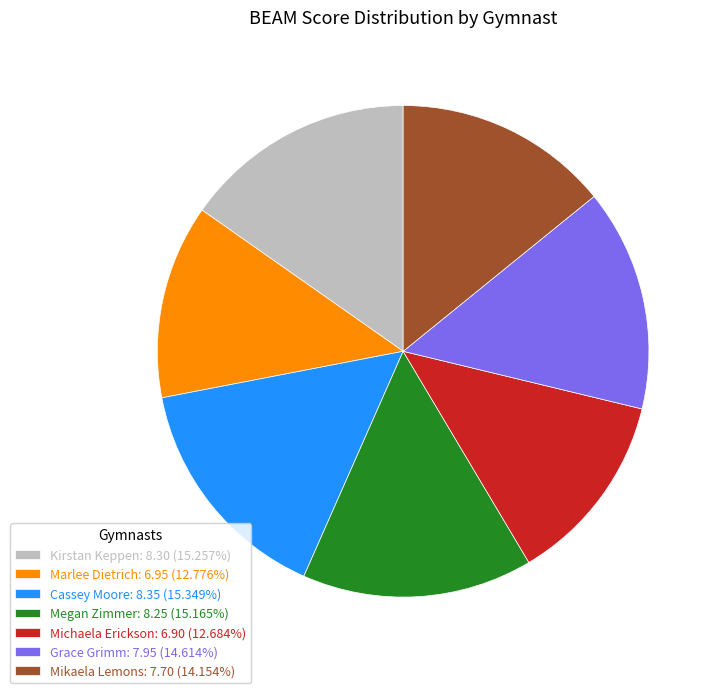

How many segments does this pie chart have?

7